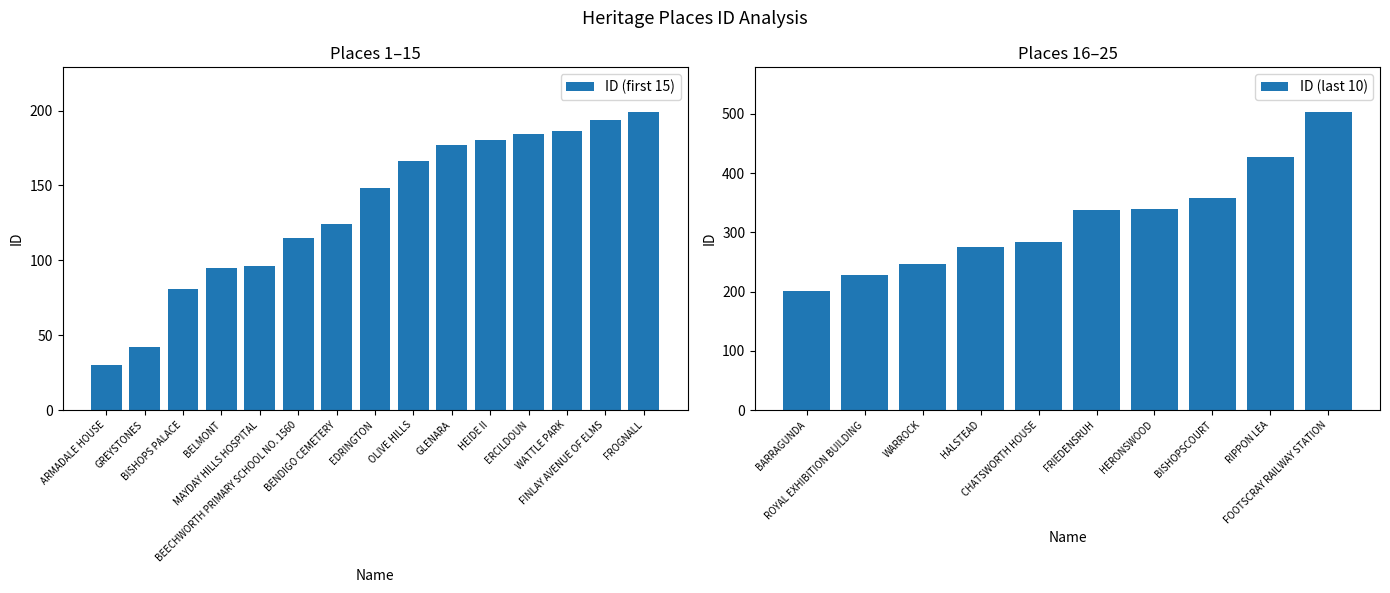

Approximately how many times larger is the value at FINLAY AVENUE OF ELMS compared to FROGNALL?

1.0